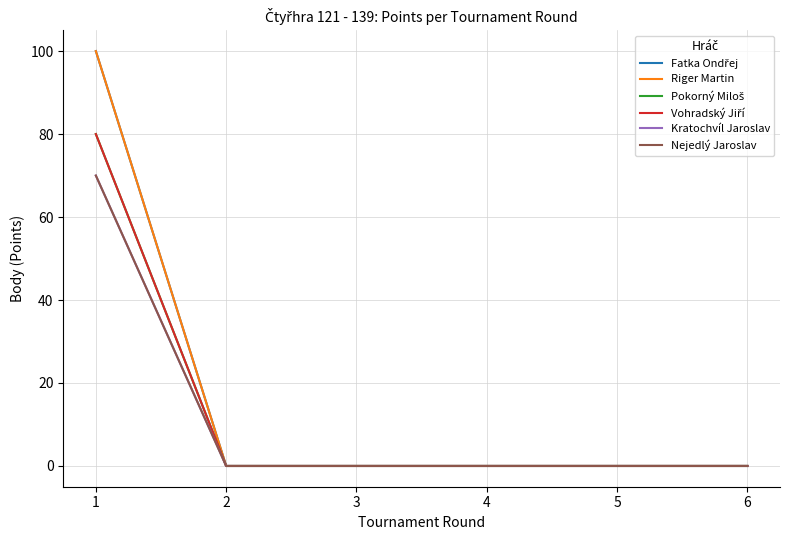

What is the average value of the Riger Martin series?

17